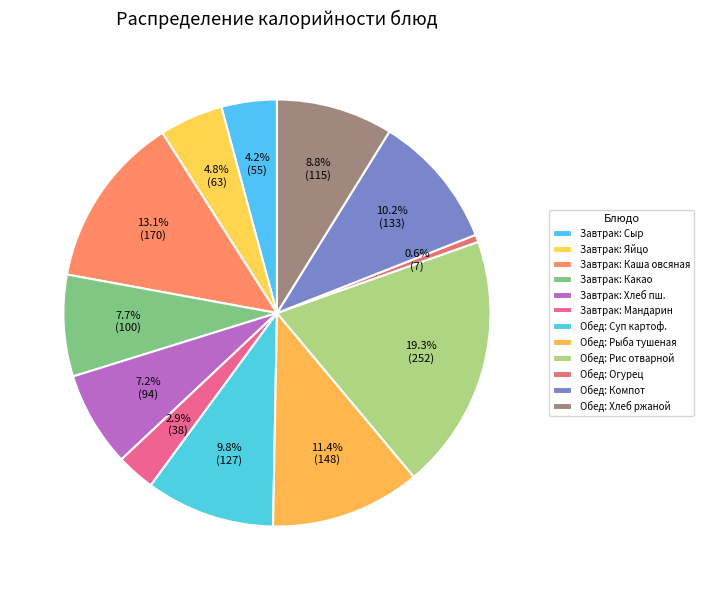

Which category has the smallest portion of the pie?

Огурец свежий